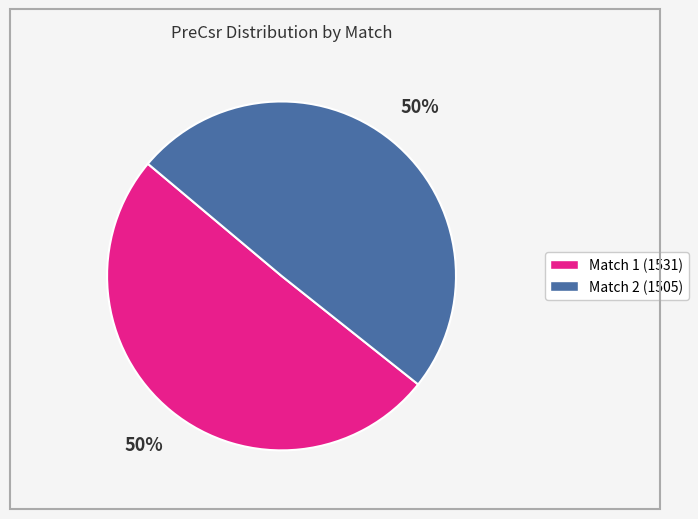

To the nearest percent, what portion does Match 1 (1531) represent?

50%